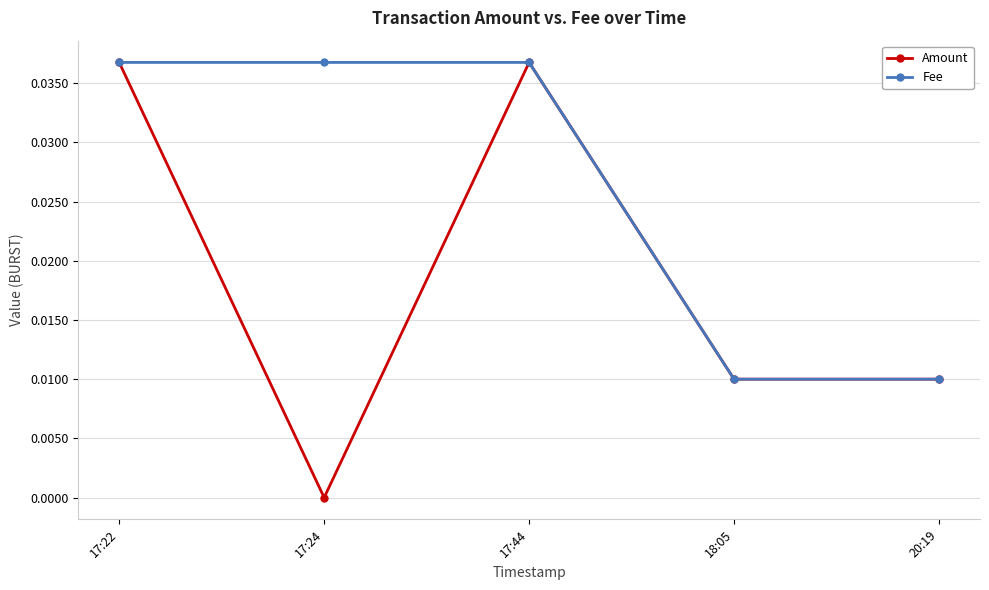

How many values in the Amount series exceed 0?

4